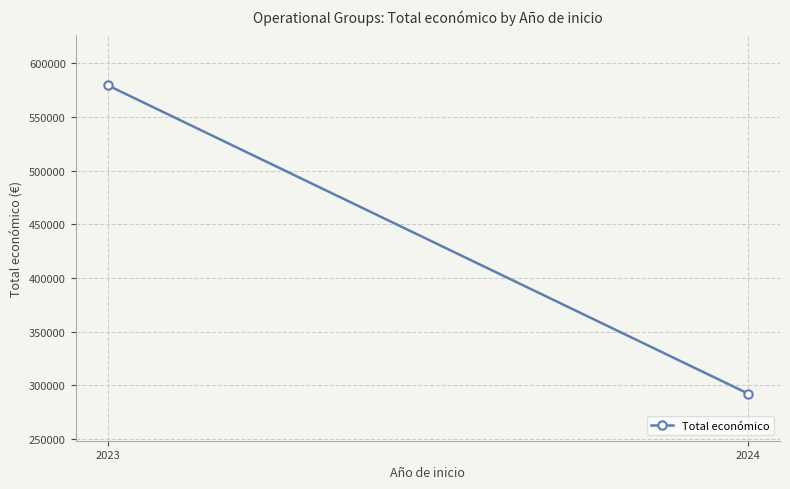

Which category has the highest value across all series?

2023